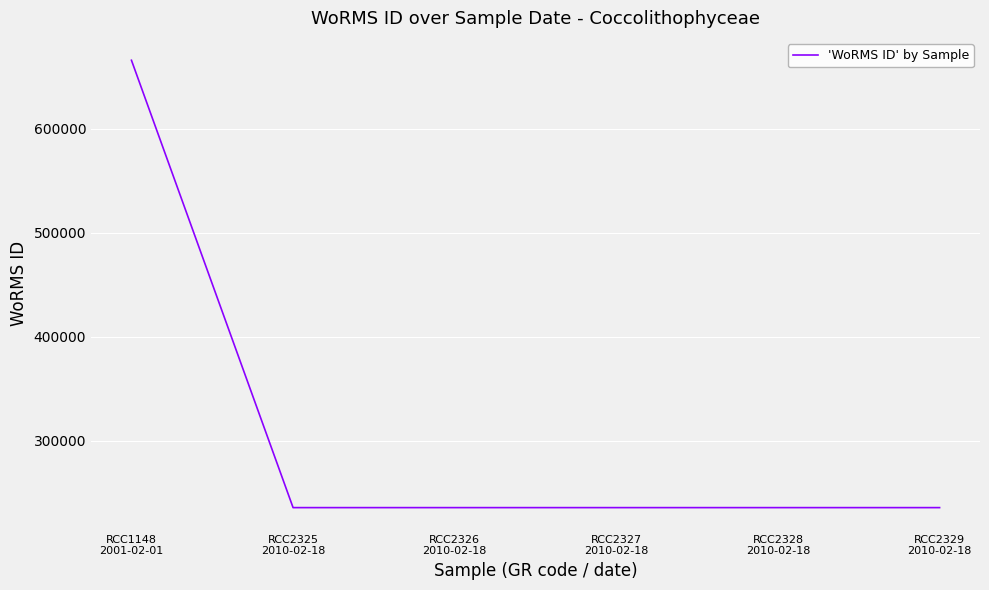

Approximately how many times larger is the value at RCC2328
2010-02-18 compared to RCC2326
2010-02-18?

1.0